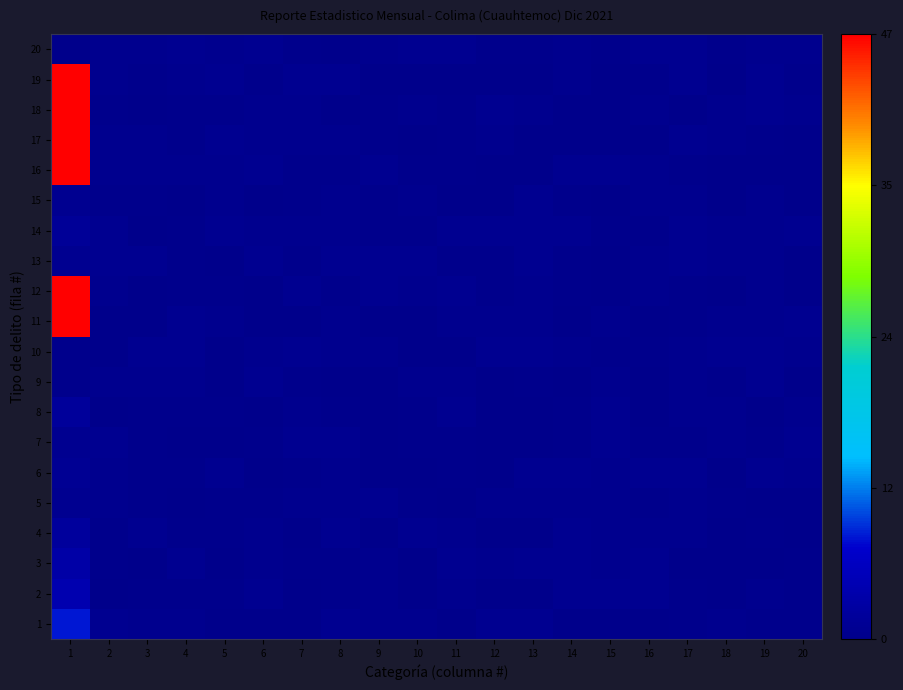

At which category is the sum across all series the highest?

1